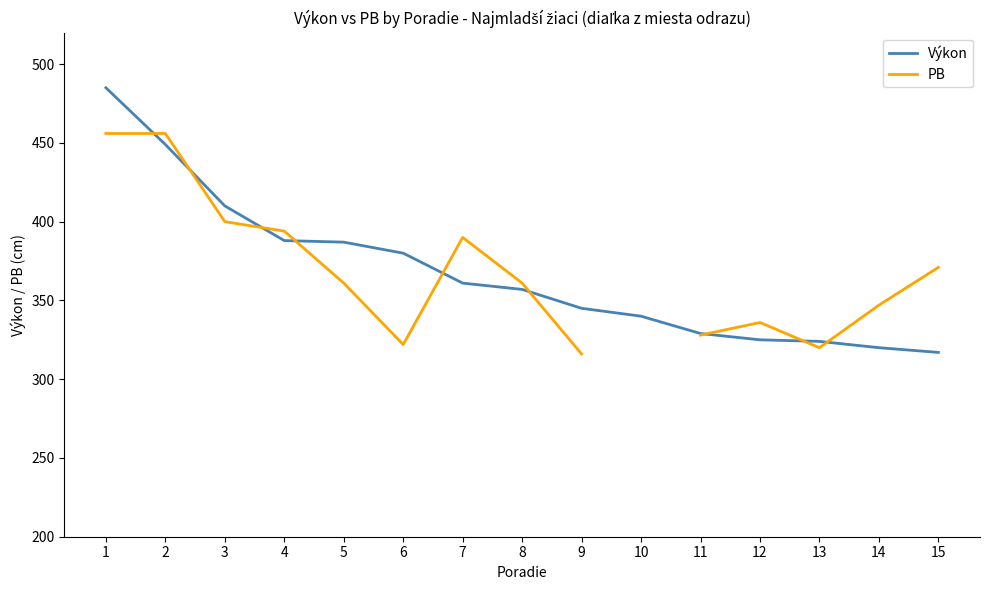

What is the approximate value of PB at 3?

400.0